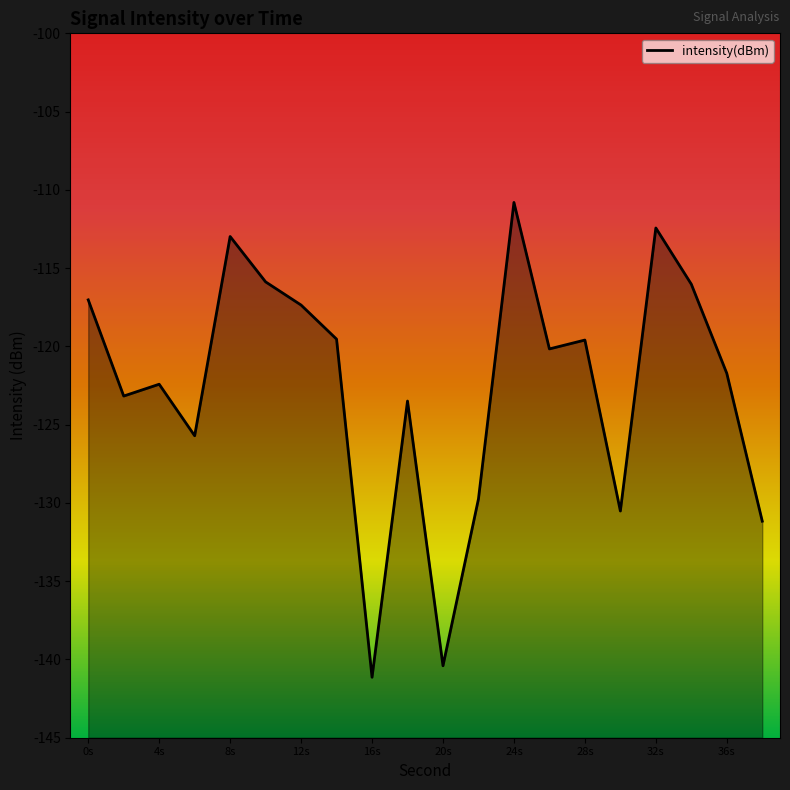

Which category has the lowest value across all series?

16s